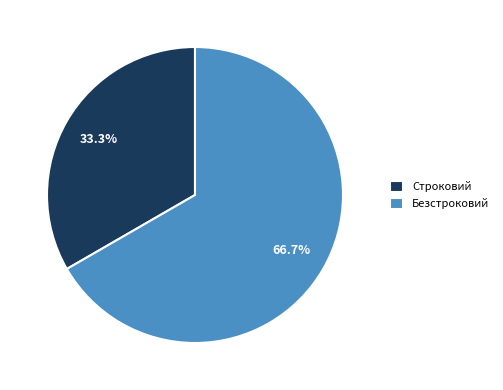

Is the sum of Строковий and Безстроковий greater than half?

Yes